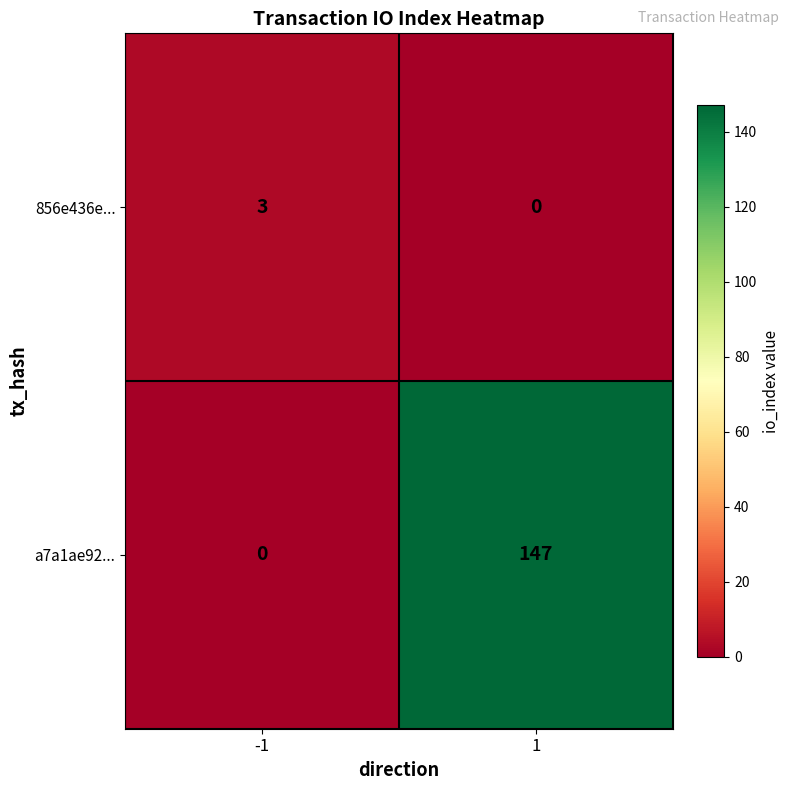

Rank the series by their maximum value, from highest to lowest.

a7a1ae92..., 856e436e...